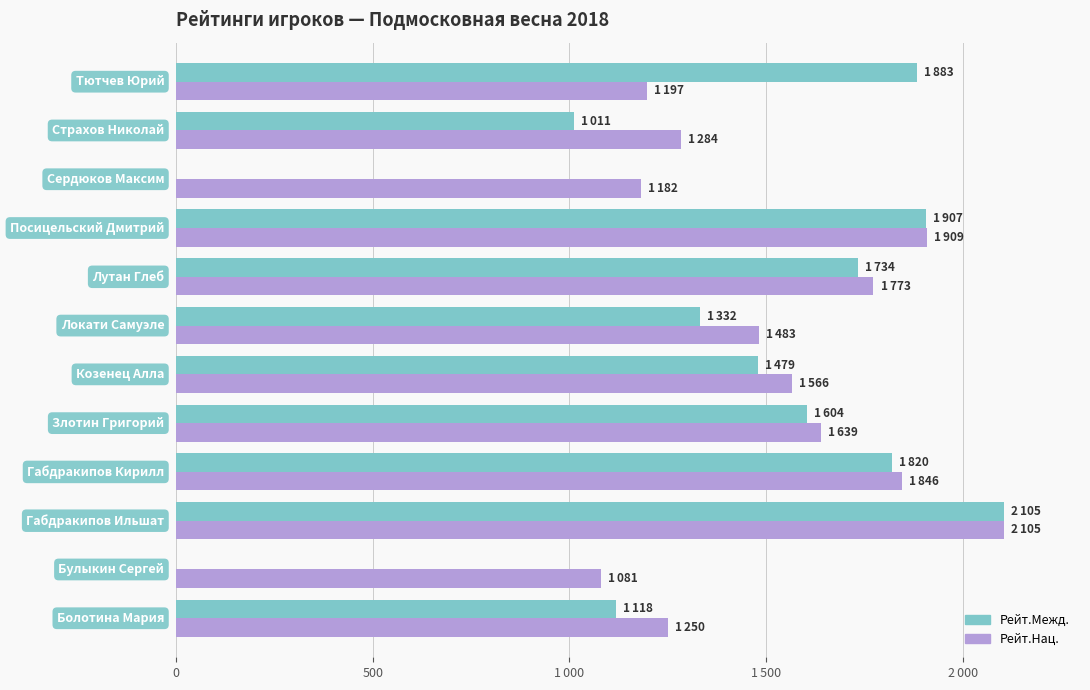

Rank the series by their average value, from lowest to highest.

Рейт.Межд., Рейт.Нац.